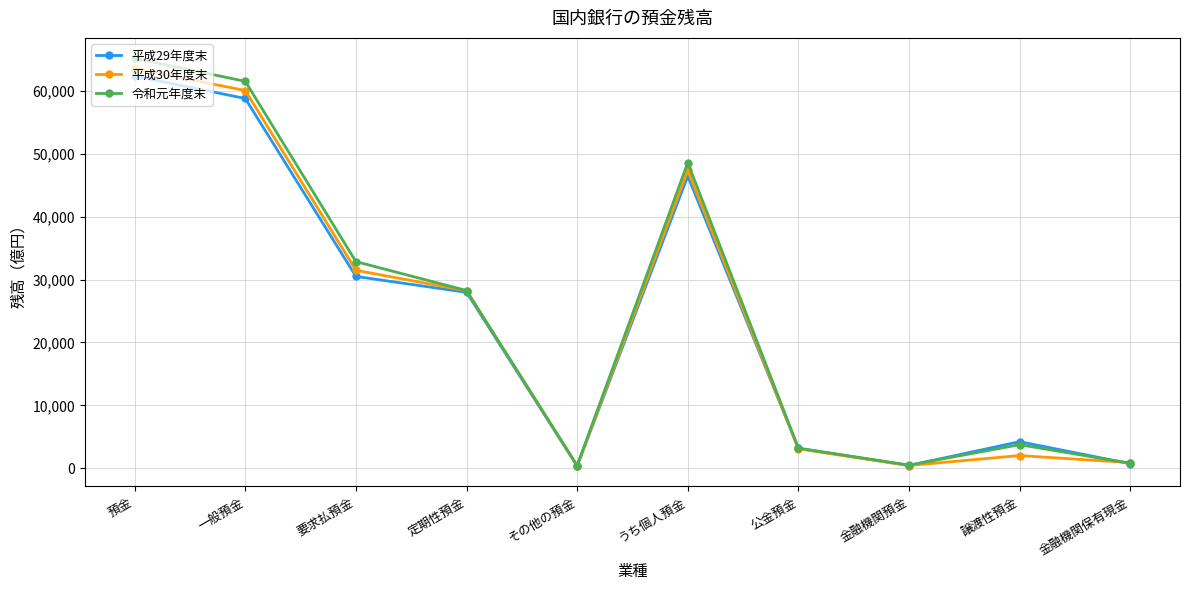

How many lines are shown in the chart?

3